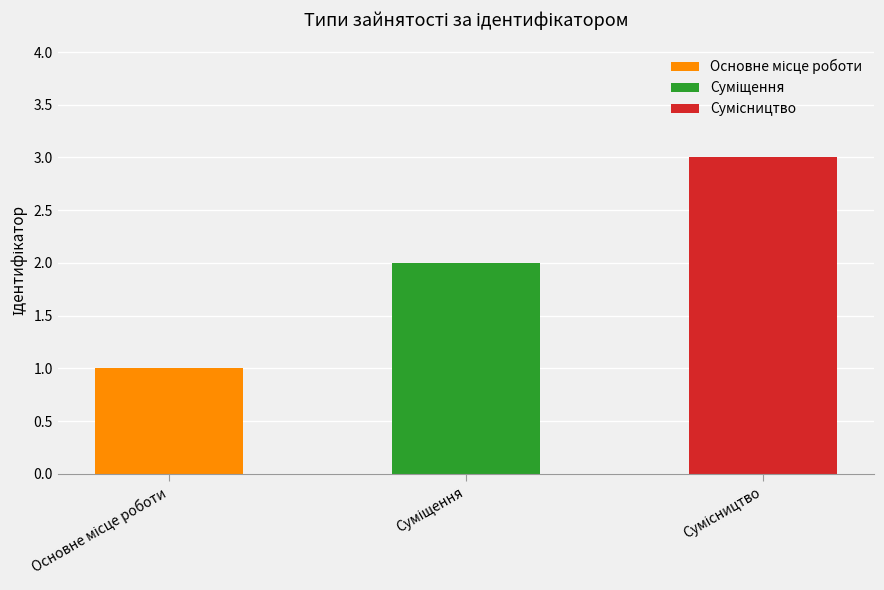

List the labels in order of value, largest first.

Сумісництво, Суміщення, Основне місце роботи